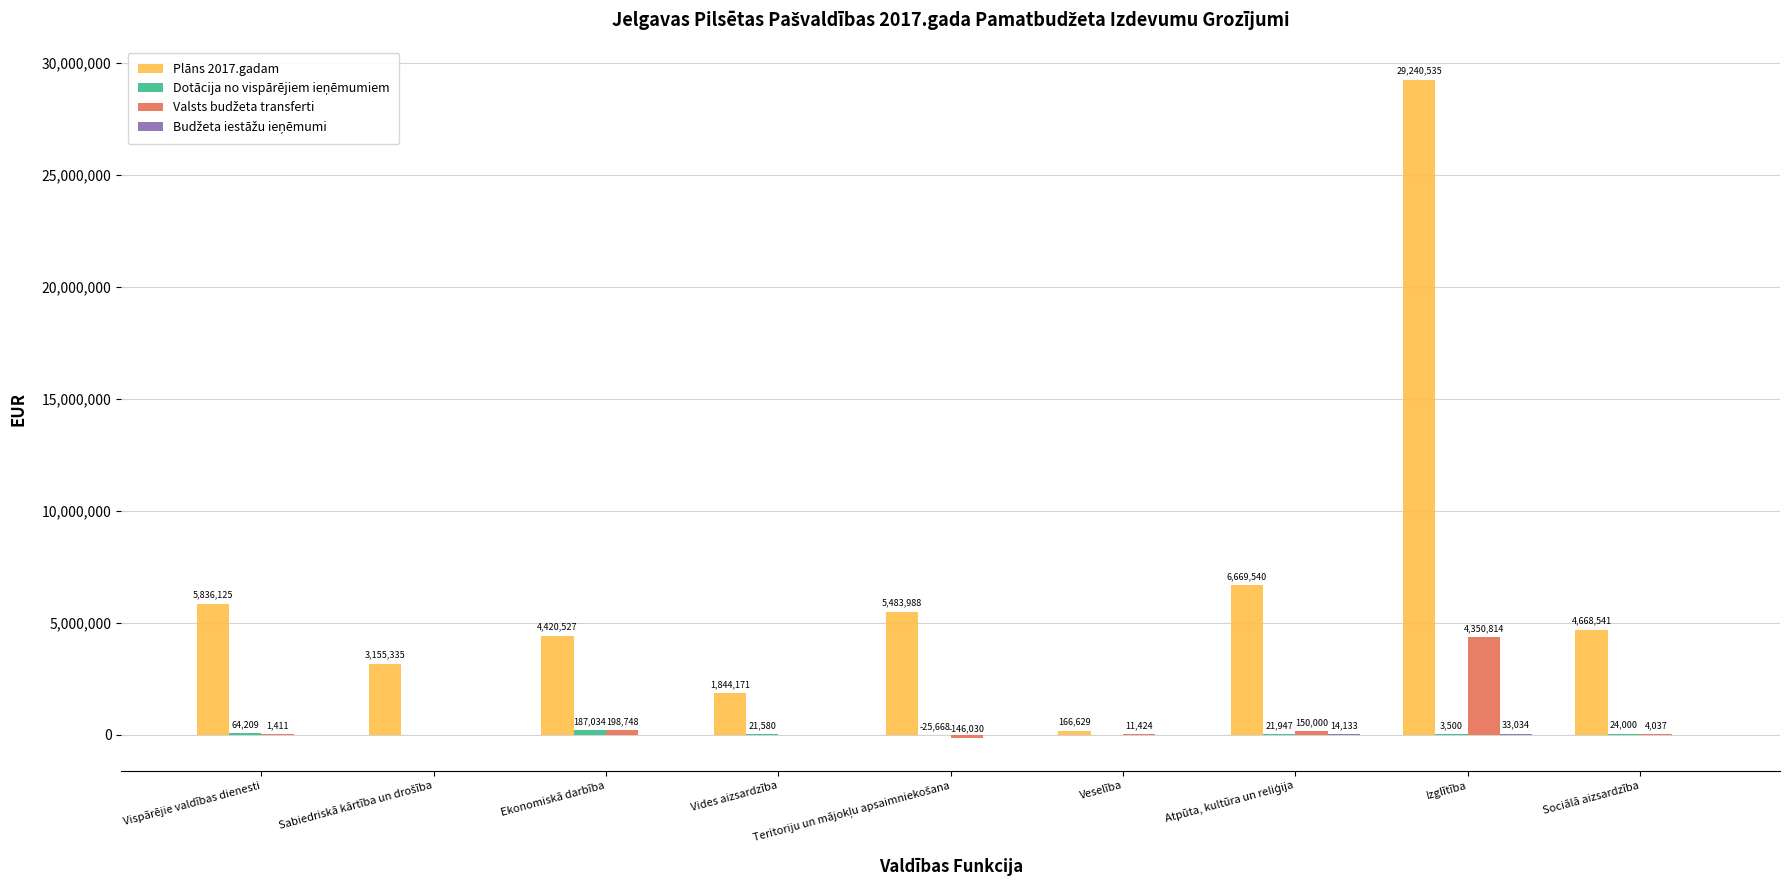

Count the number of categories in the chart.

9